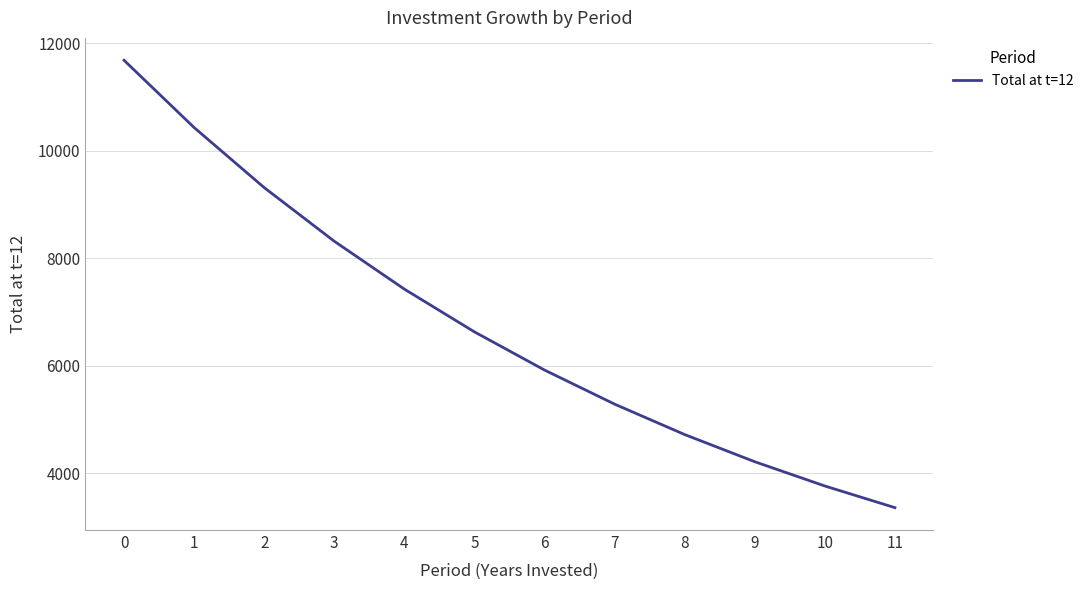

How many distinct data groups are displayed?

1